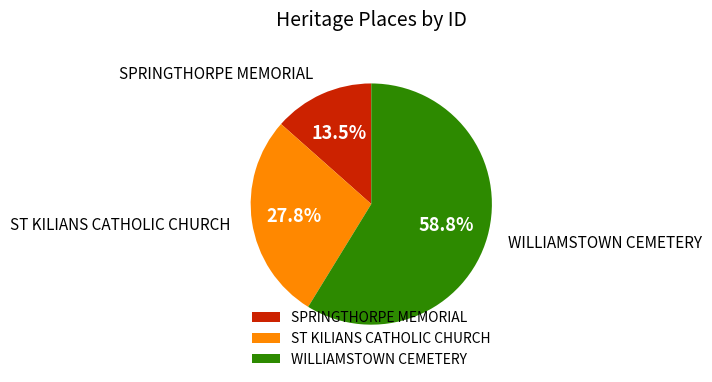

Approximately how many times larger is the value at ST KILIANS CATHOLIC CHURCH compared to SPRINGTHORPE MEMORIAL?

2.1